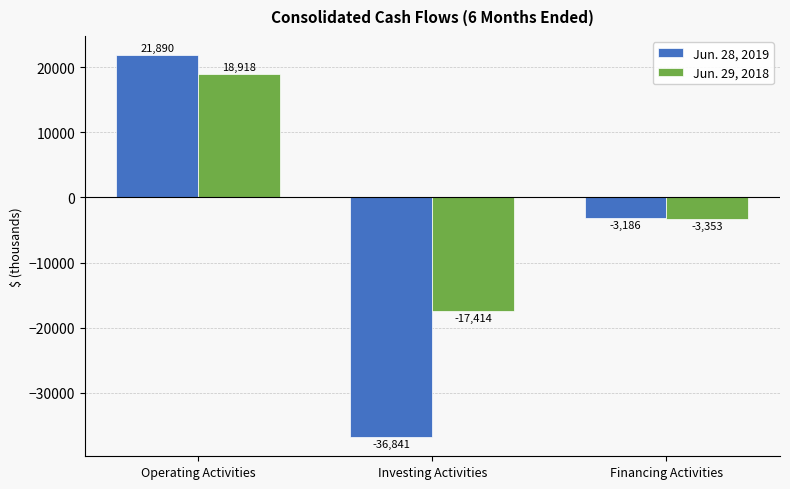

What position from the right is Operating Activities?

3